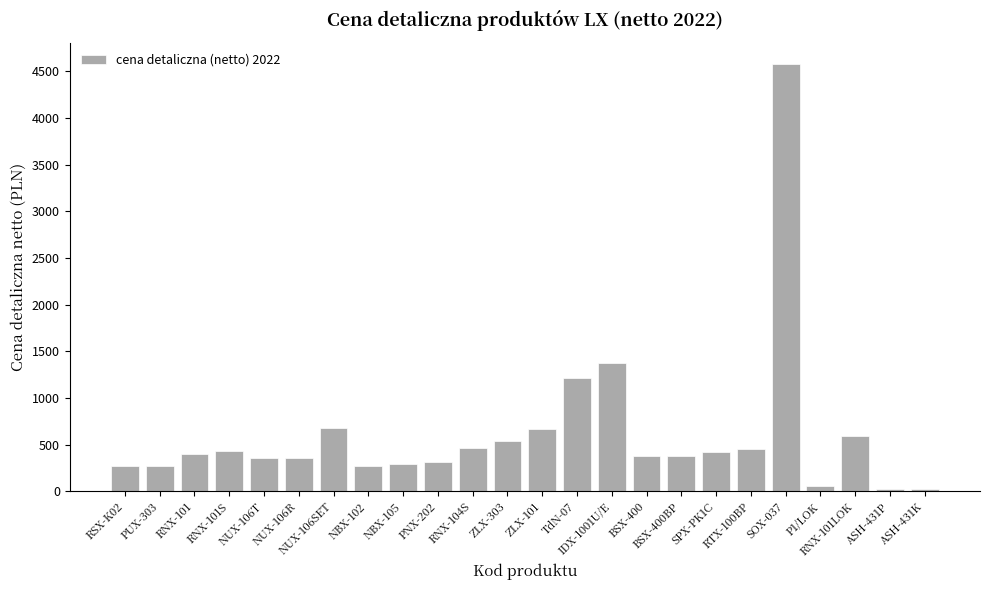

What is the greatest value displayed?

4580